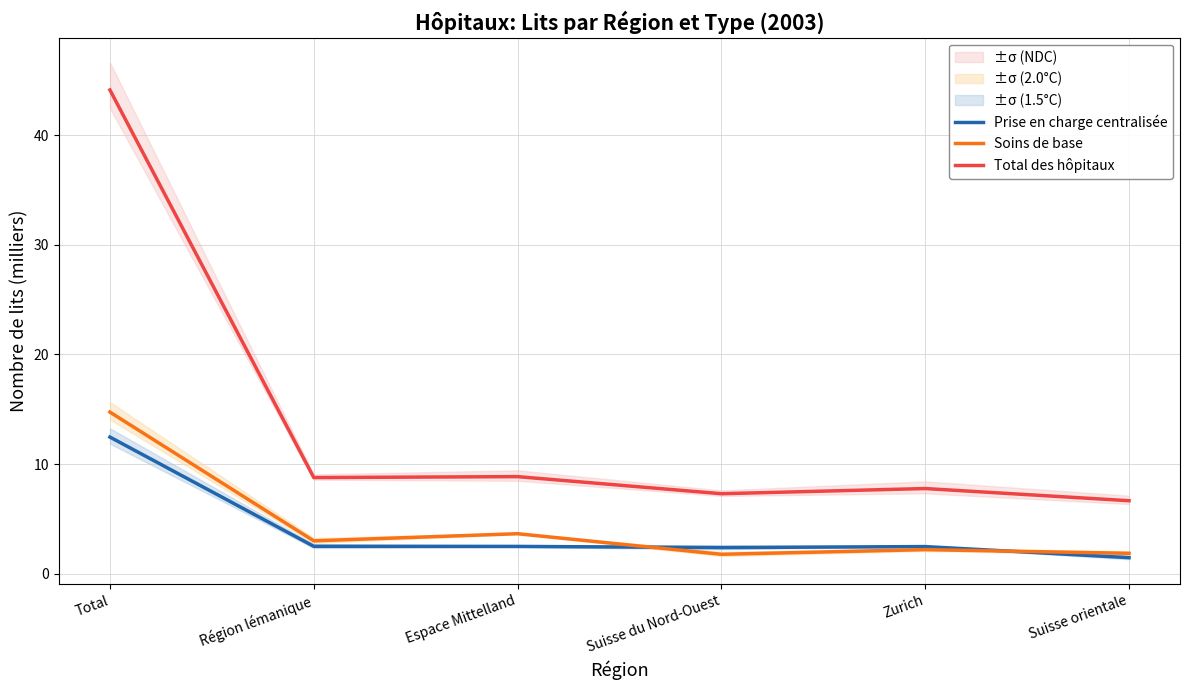

What is the difference between the highest and lowest values at Région lémanique?

6.3